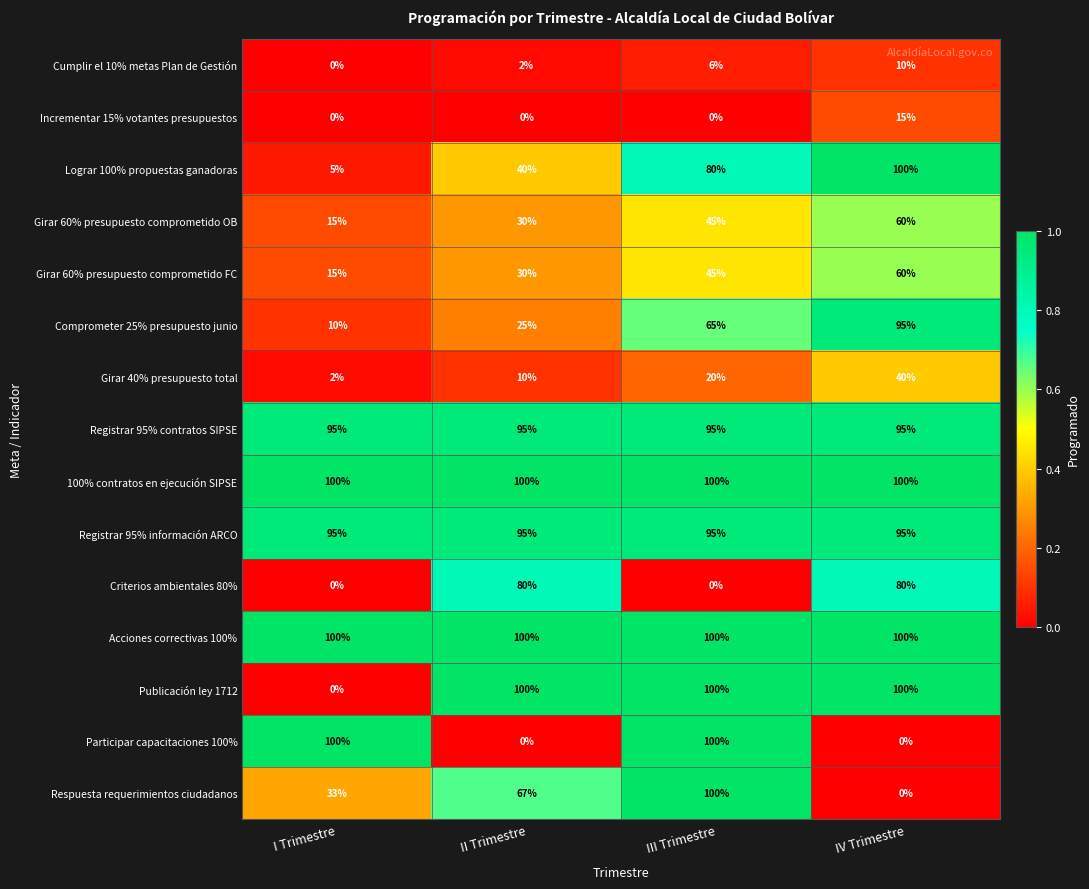

Is the value of Registrar 95% información ARCO at II Trimestre greater than the value of Cumplir el 10% metas Plan de Gestión at II Trimestre?

Yes